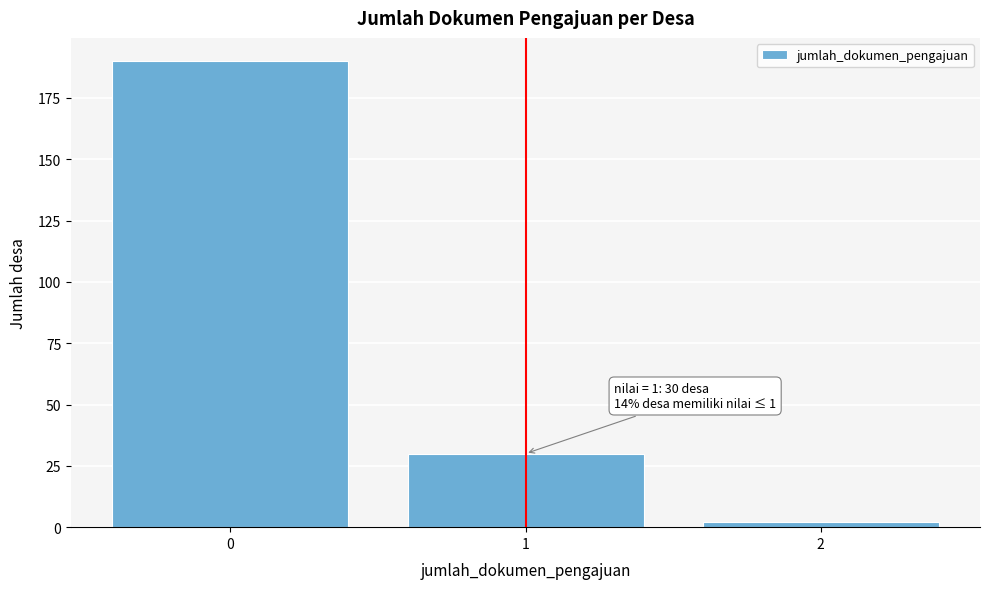

Which range on the x-axis has the tallest bar?

-0.5 to 0.5